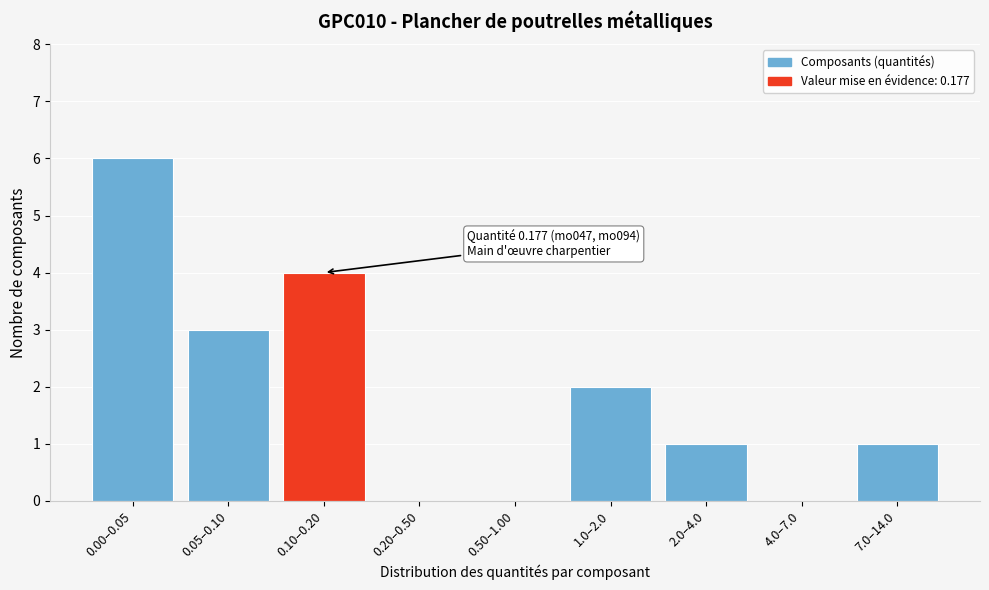

Reading right to left, list all the values displayed in this chart.

7.0–14.0=1	4.0–7.0=0	2.0–4.0=1	1.0–2.0=2	0.50–1.00=0	0.20–0.50=0	0.10–0.20=4	0.05–0.10=3	0.00–0.05=6